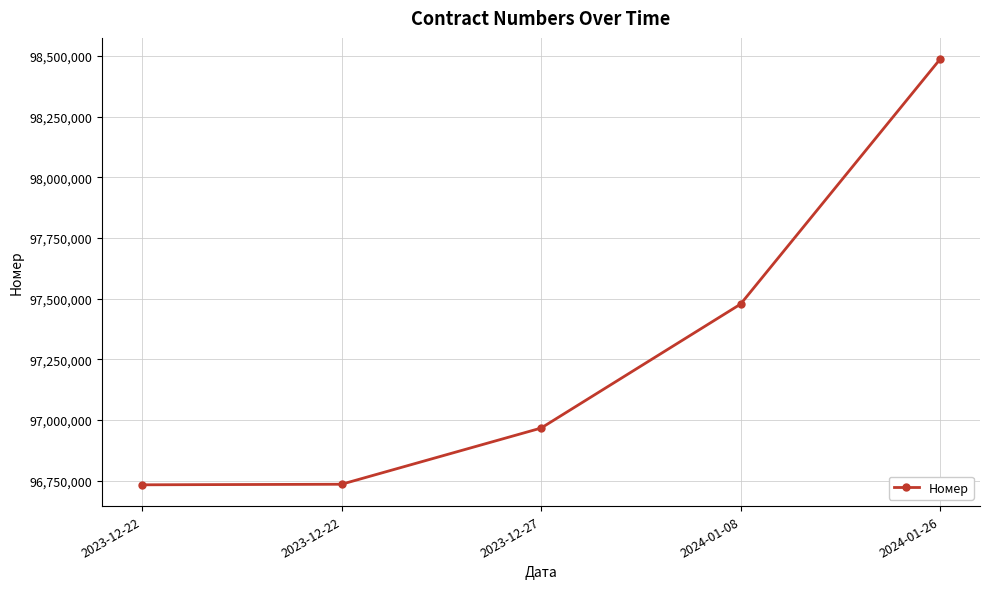

What is the sum of all values?

486400397